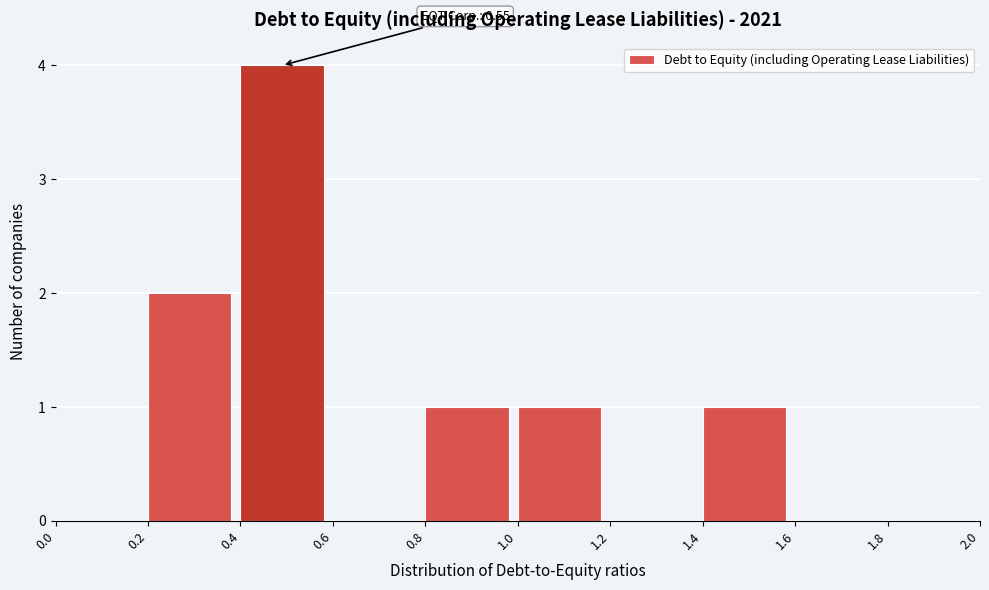

Over which range of the x-axis is the bar tallest?

0.4 to 0.6